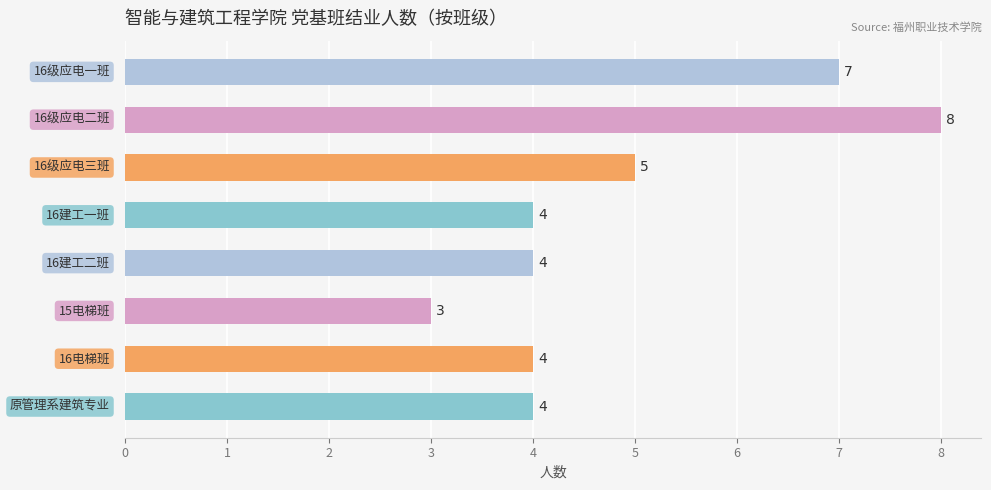

How many values are between 4 and 7?

6